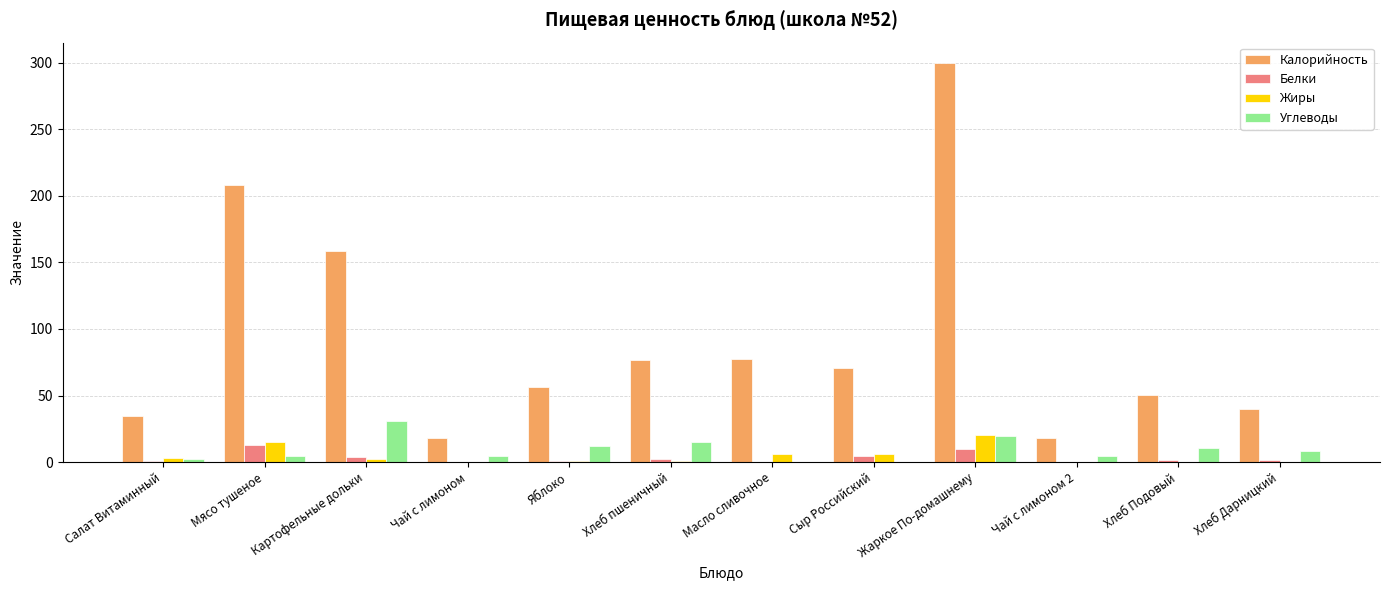

At which label does Белки reach its peak?

Мясо тушеное